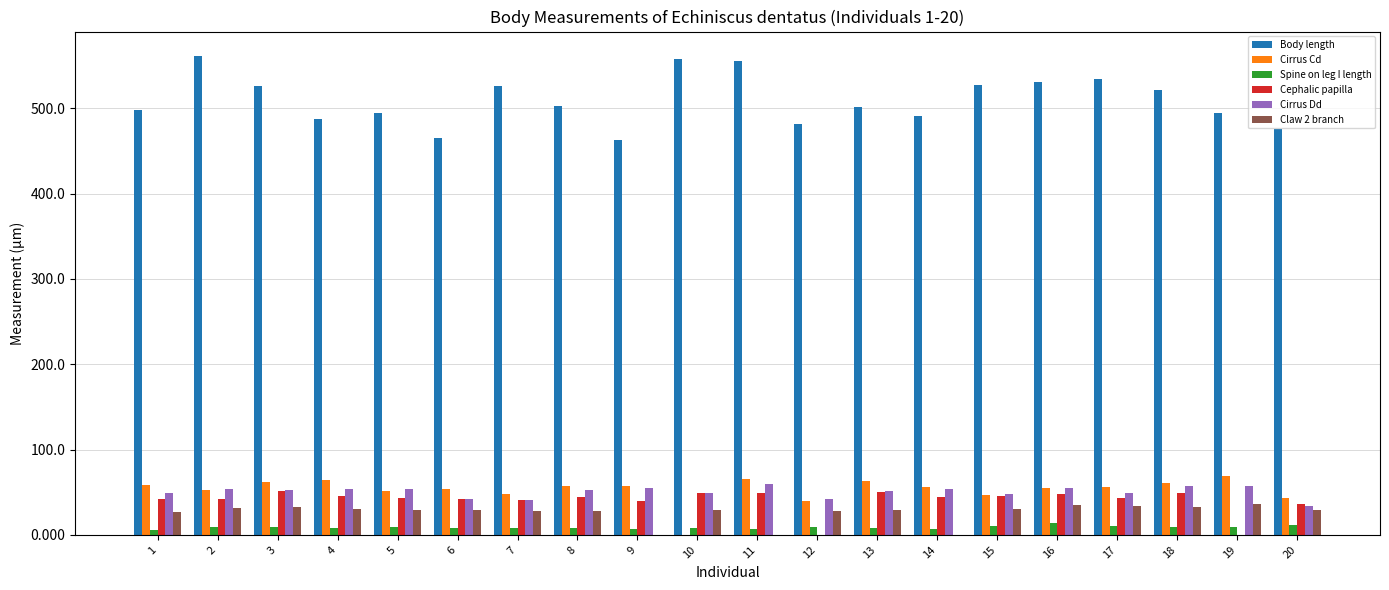

Are the bars grouped side by side (vs. stacked)?

Yes